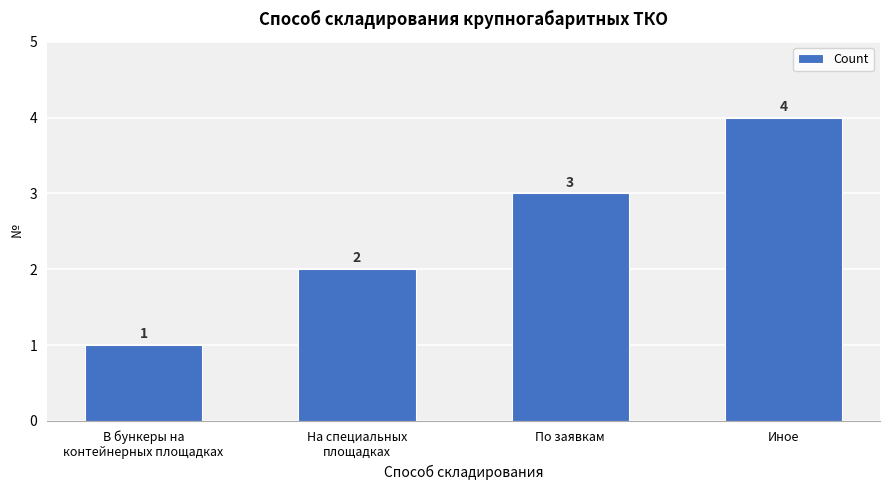

At which category does the chart reach its minimum across all series?

В бункеры на
контейнерных площадках